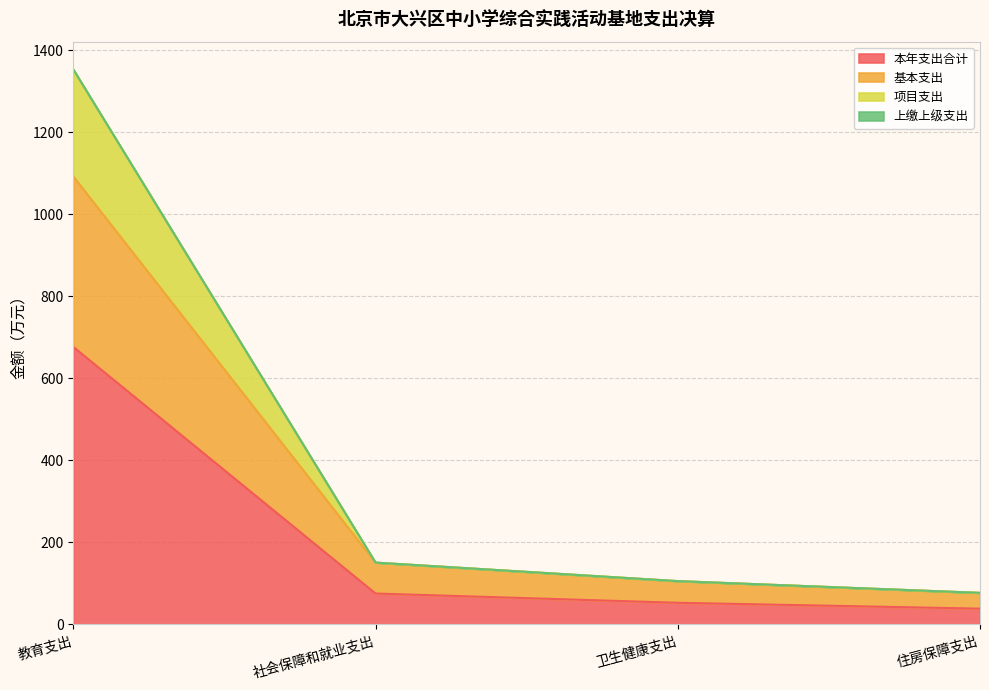

At how many categories does at least one series exceed 1257?

1